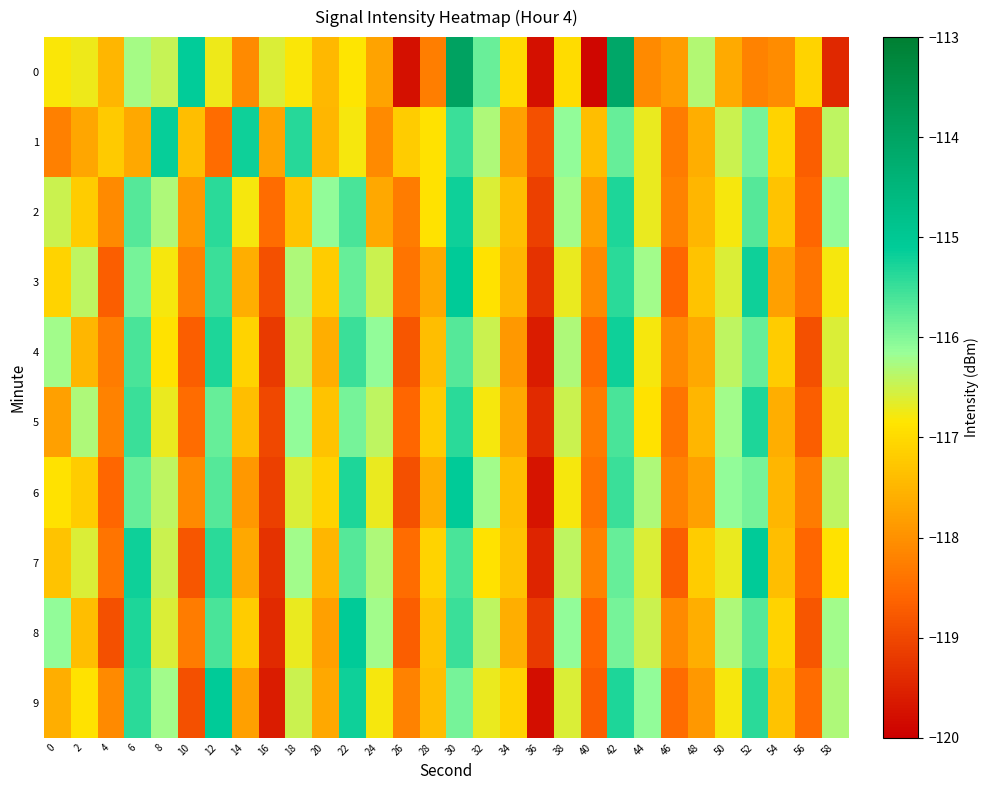

Between 12 and 56, which is larger?

12